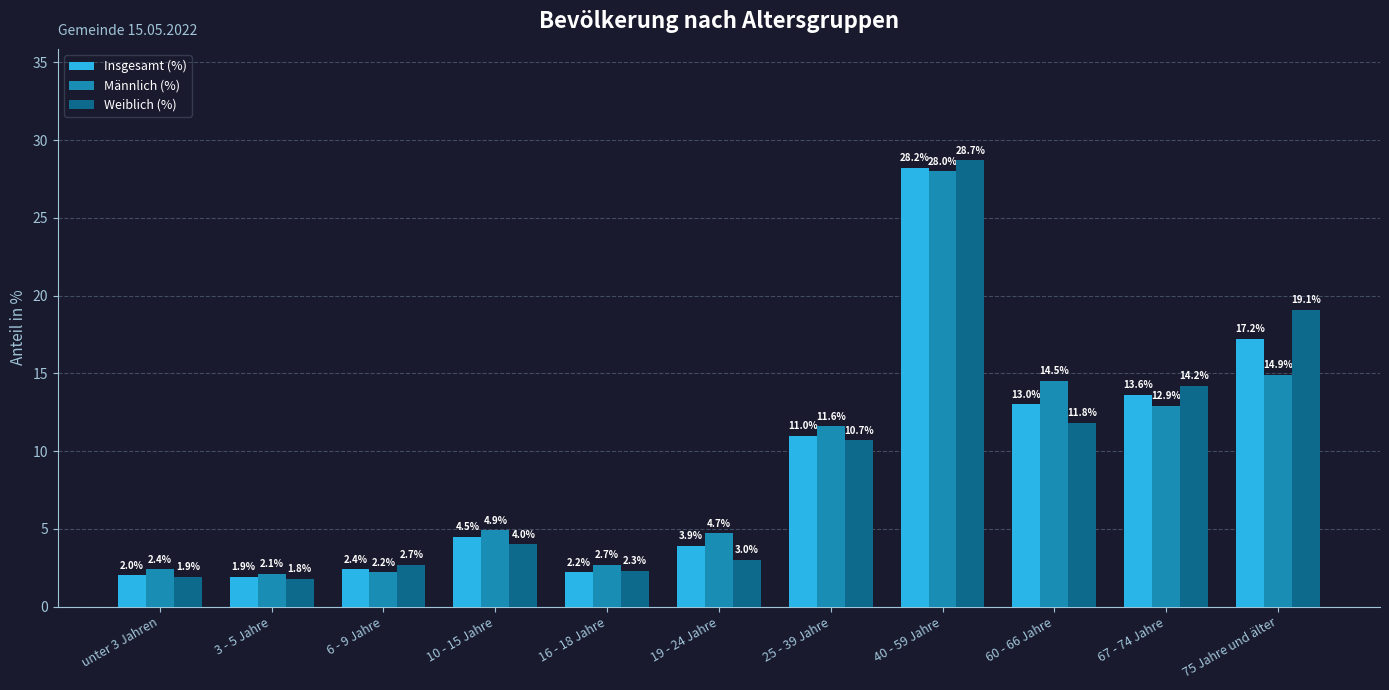

Rank the categories by Insgesamt (%) value from highest to lowest.

40 - 59 Jahre, 75 Jahre und älter, 67 - 74 Jahre, 60 - 66 Jahre, 25 - 39 Jahre, 10 - 15 Jahre, 19 - 24 Jahre, 6 - 9 Jahre, 16 - 18 Jahre, unter 3 Jahren, 3 - 5 Jahre